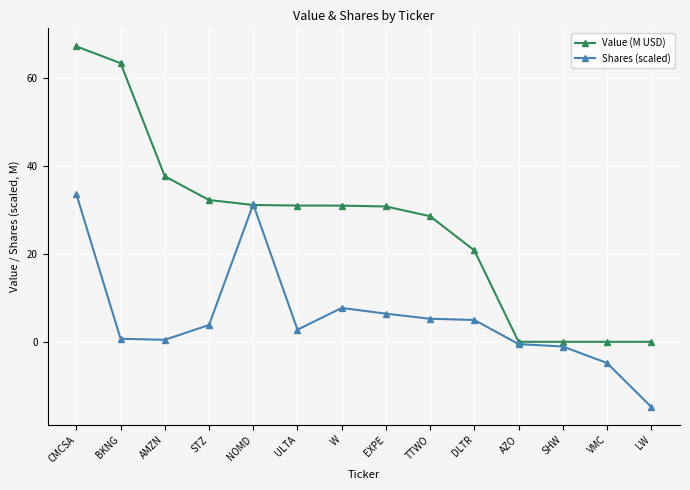

Which series changed the most between CMCSA and LW?

Value (M USD)